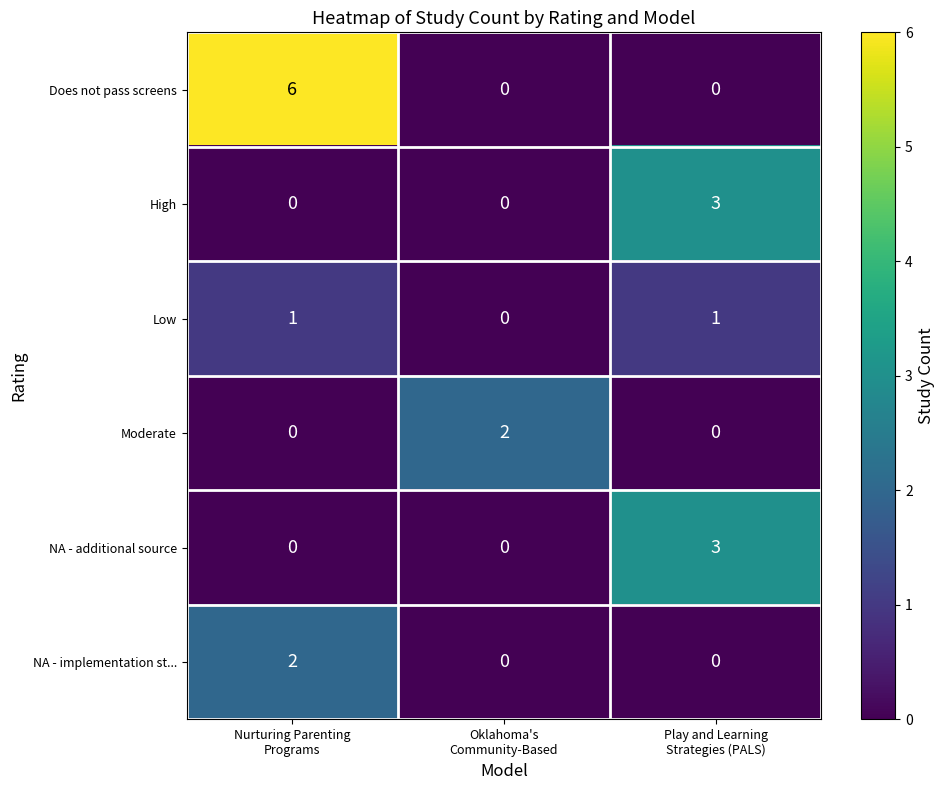

Which series has the largest range (max minus min)?

Does not pass screens